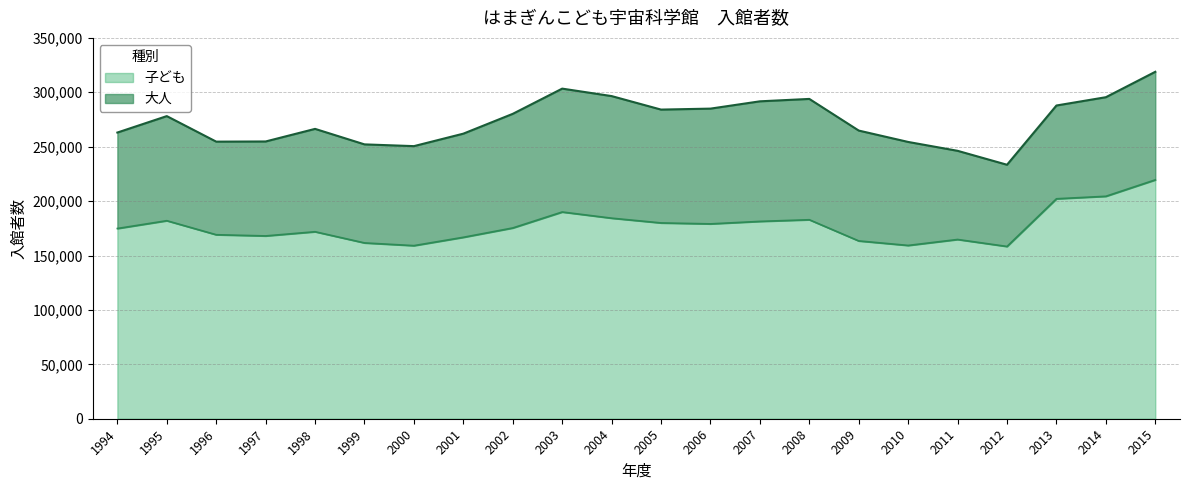

Which has a higher value, 2011 or 2004?

2004